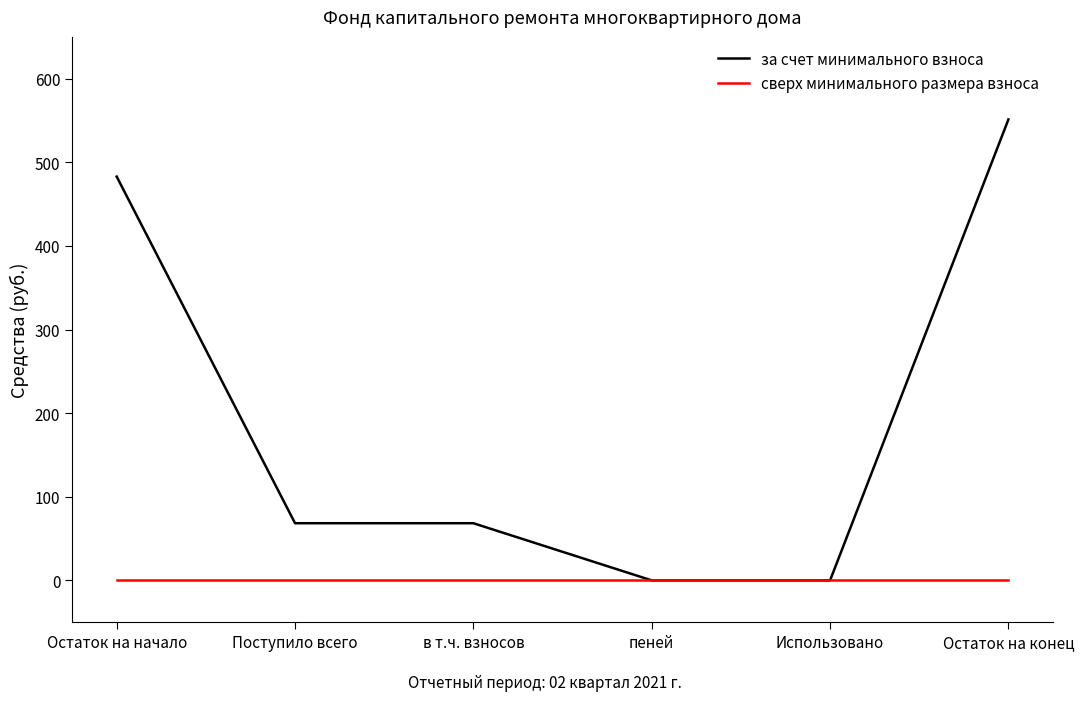

The за счет минимального взноса series shows 68.4 at в т.ч. взносов. True or false?

True